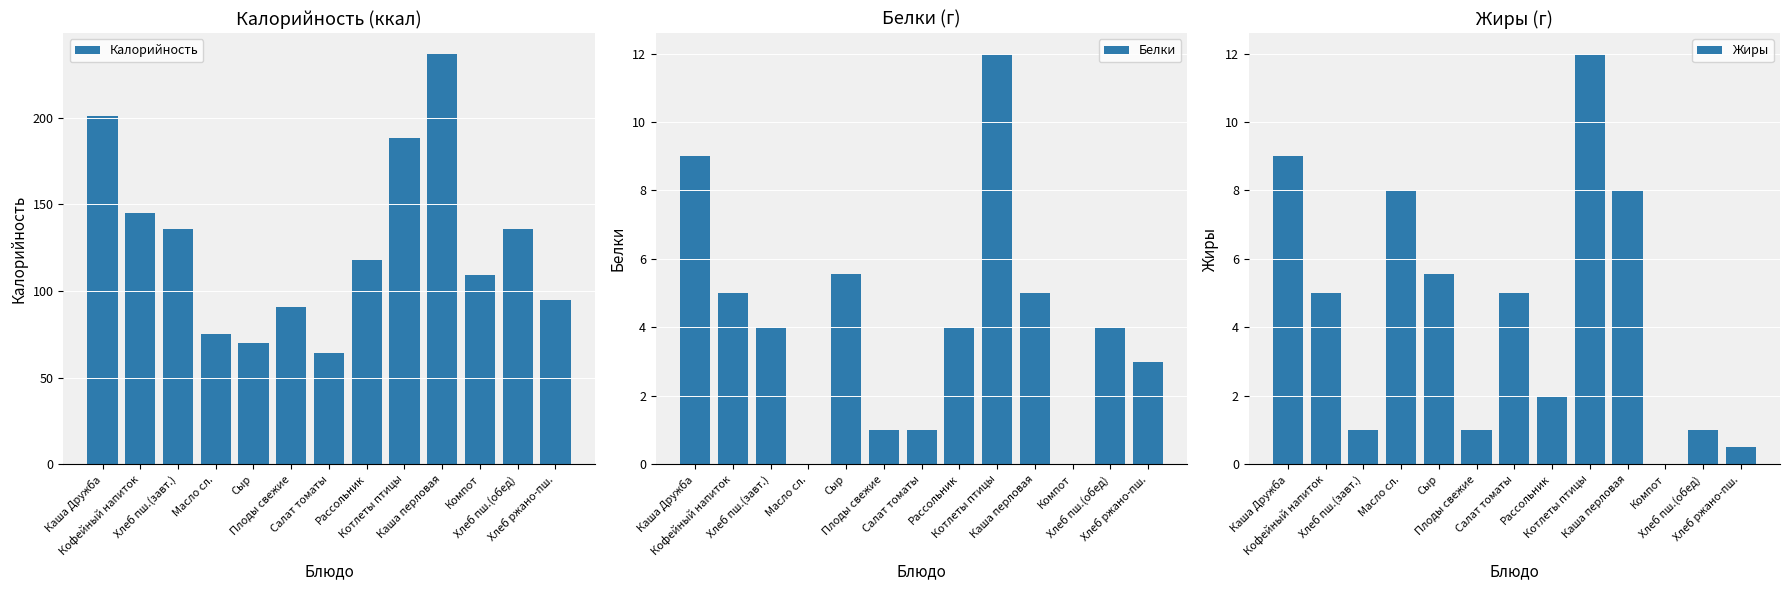

Which series has the largest total across all categories?

Калорийность